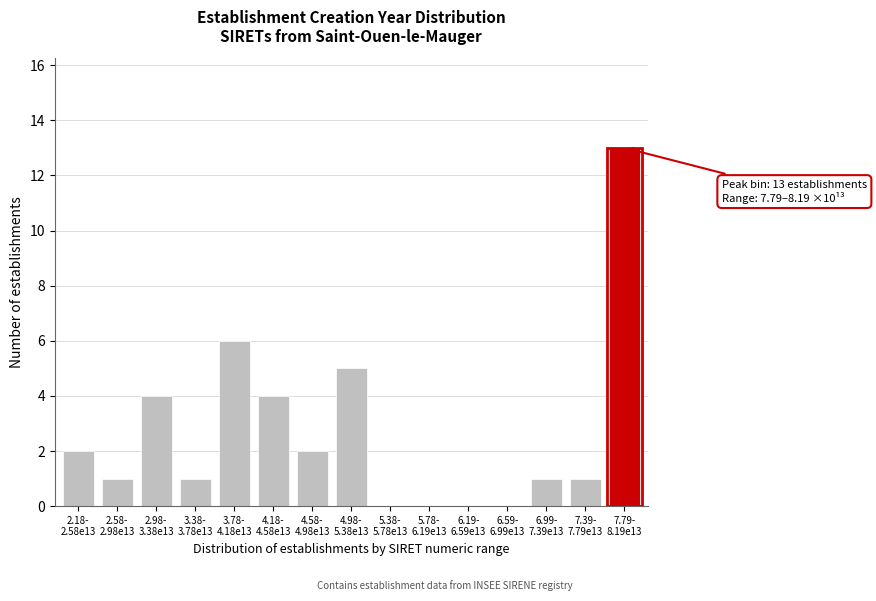

What is the maximum value shown in the chart?

13